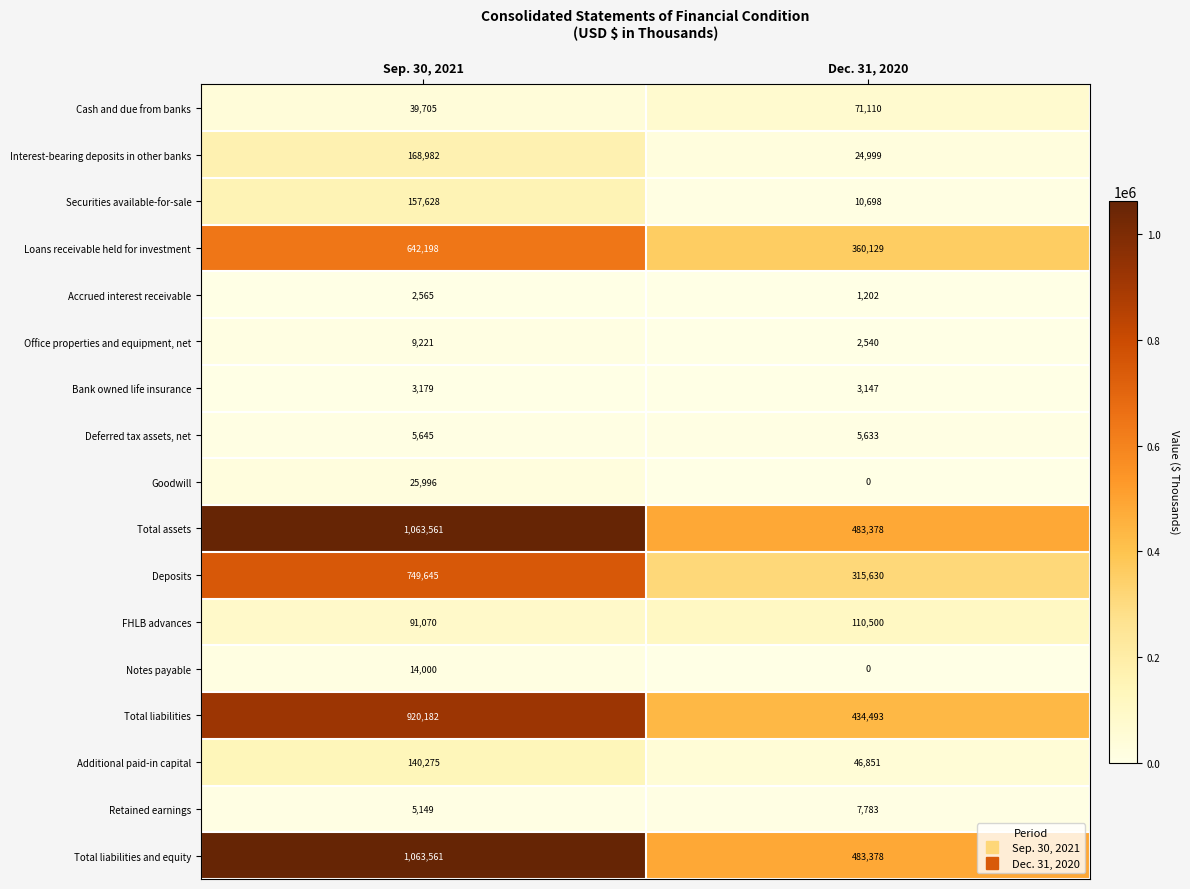

At which category does the chart reach its peak across all series?

Sep. 30, 2021